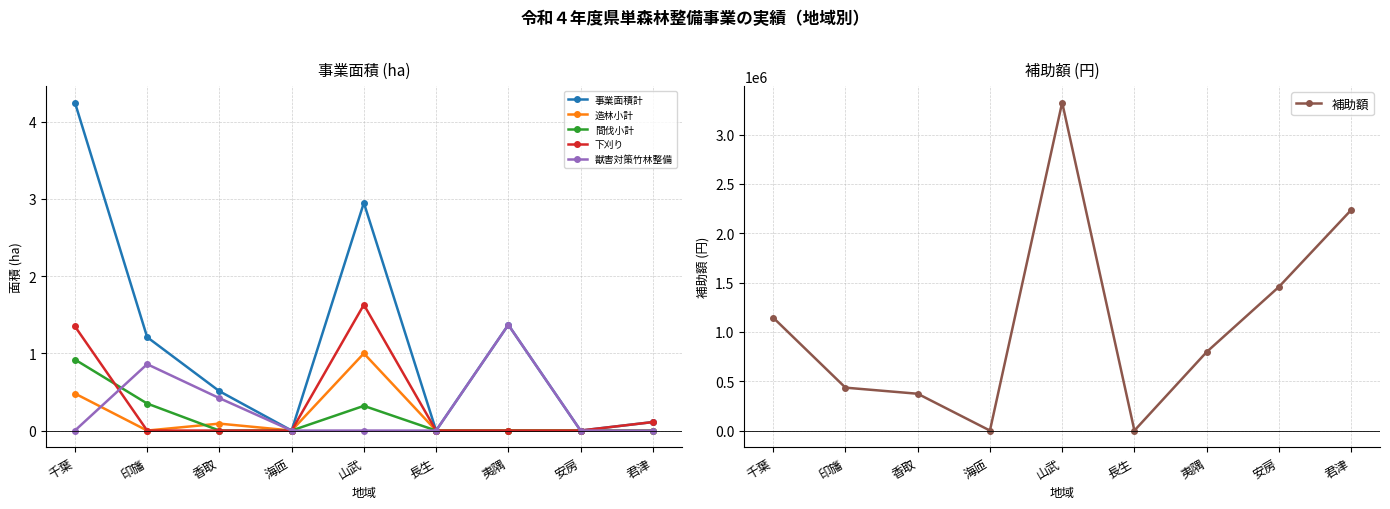

Between 海匝 and 君津, which series saw the biggest shift?

補助額